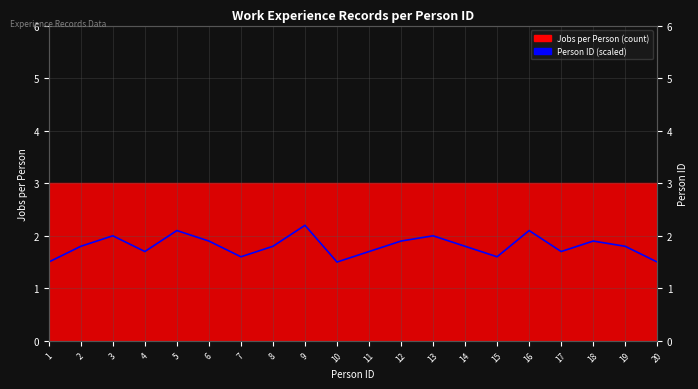

Reading left to right, transcribe all the data shown in this chart.

1.5	1.8	2.0	1.7	2.1	1.9	1.6	1.8	2.2	1.5	1.7	1.9	2.0	1.8	1.6	2.1	1.7	1.9	1.8	1.5